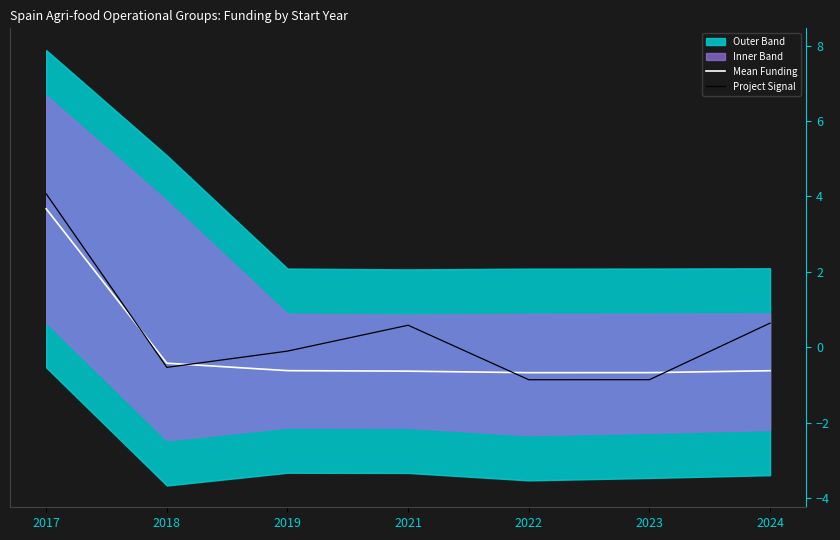

What is the maximum value for Mean Funding?

3.7